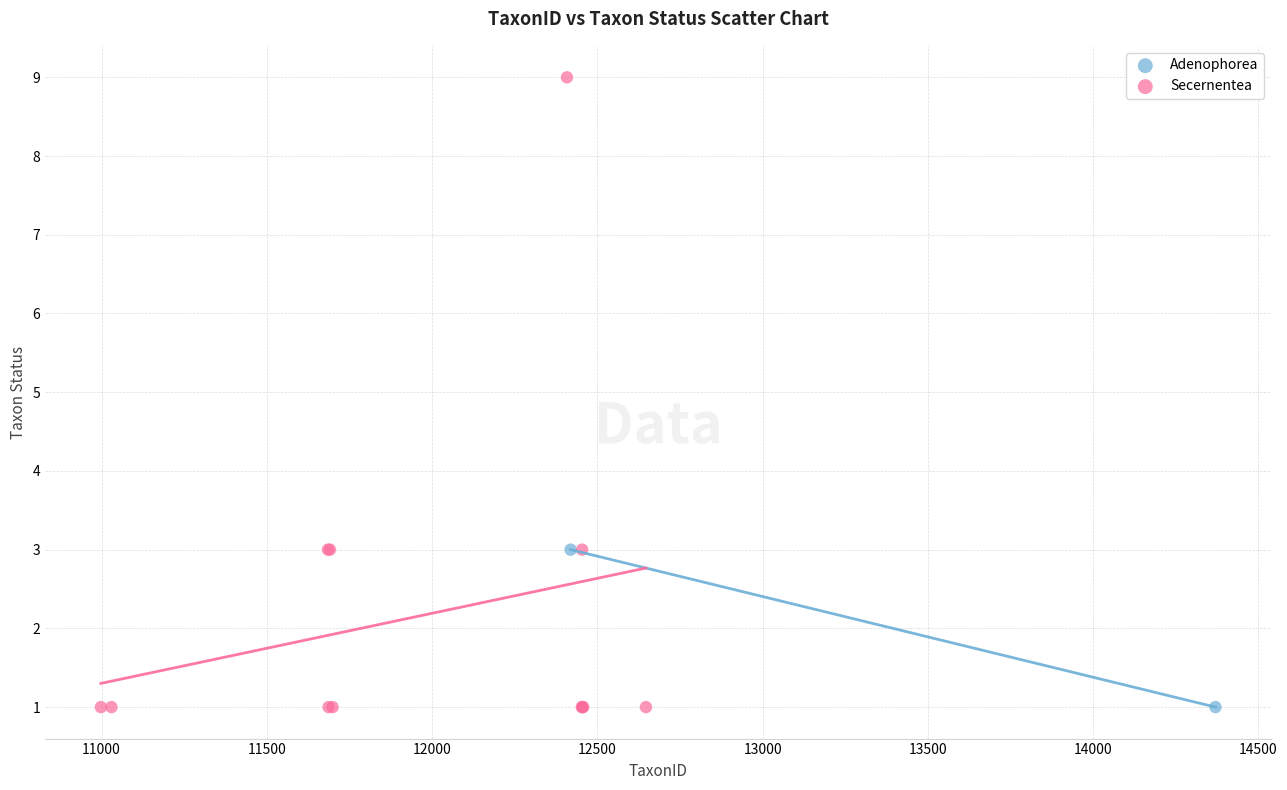

What are all the series names shown in the legend?

Adenophorea, Secernentea